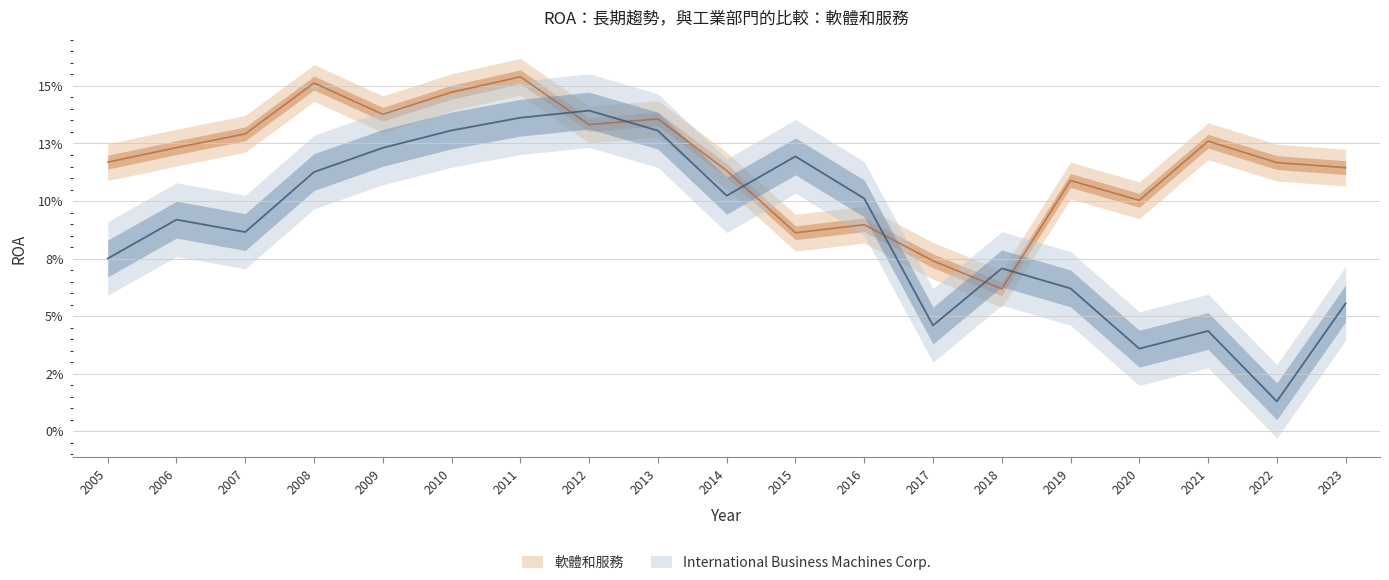

Does the chart display data point markers on the line(s)?

No